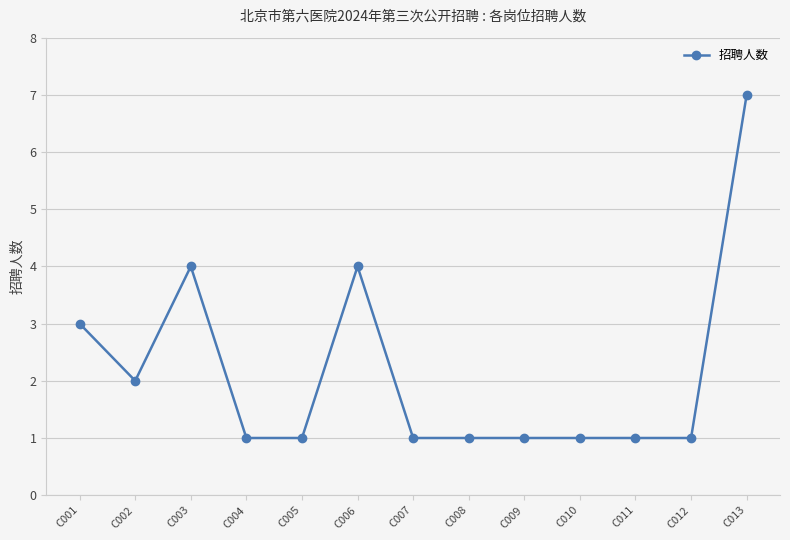

What value does the data have at C011?

1